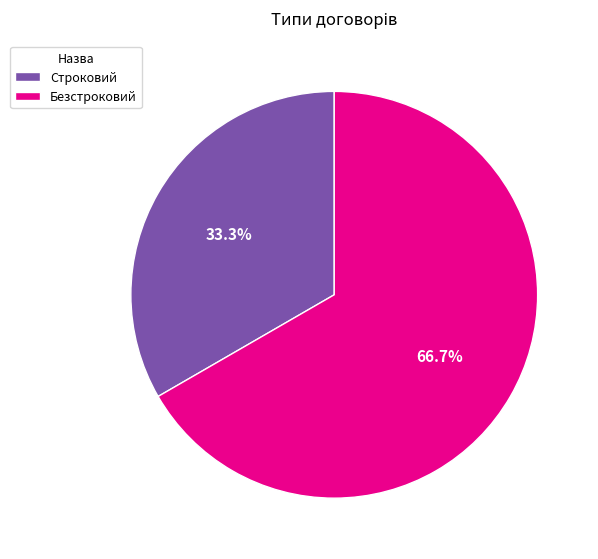

True or false: Строковий accounts for 20% of the total.

False